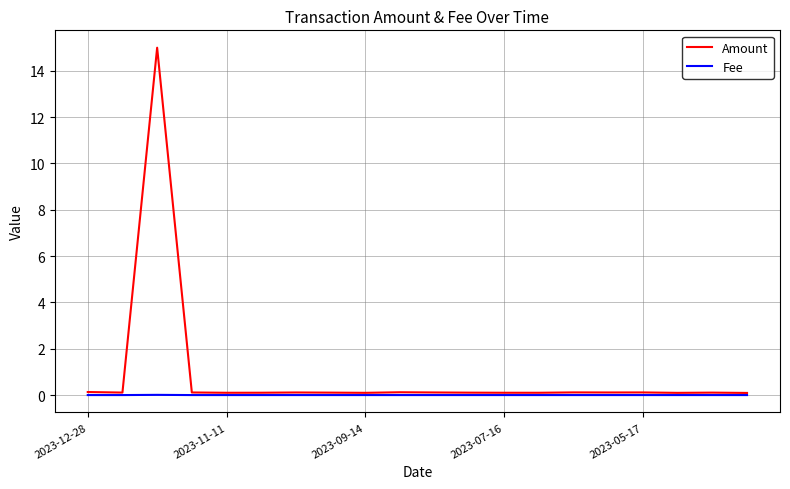

What is the maximum value for Amount?

15.0